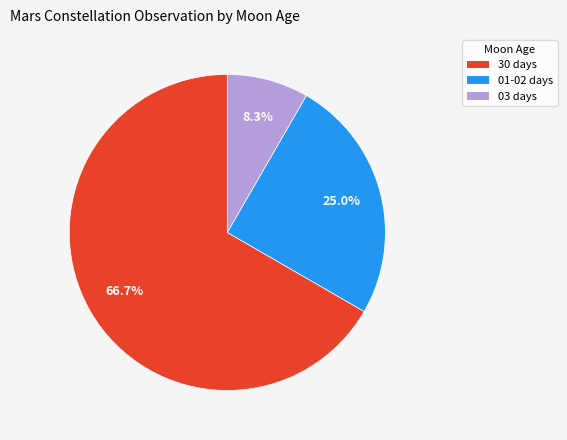

Is there any slice that represents more than half of the pie?

Yes